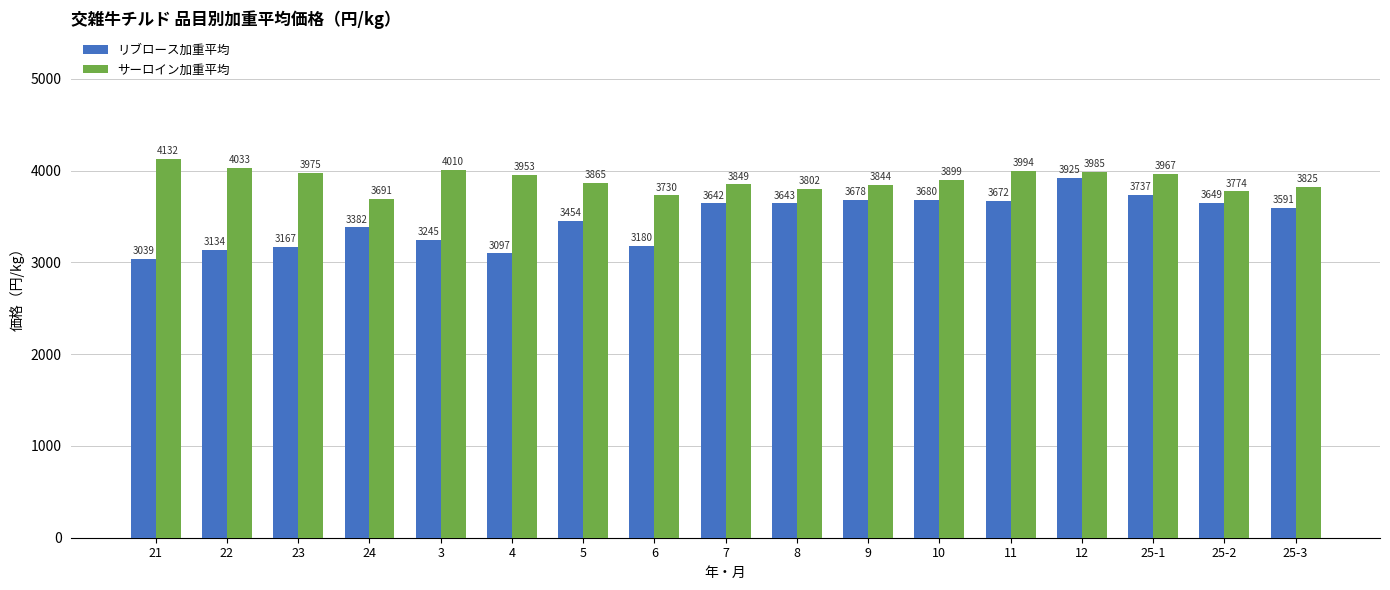

Rank the series by their average value, from highest to lowest.

サーロイン加重平均, リブロース加重平均